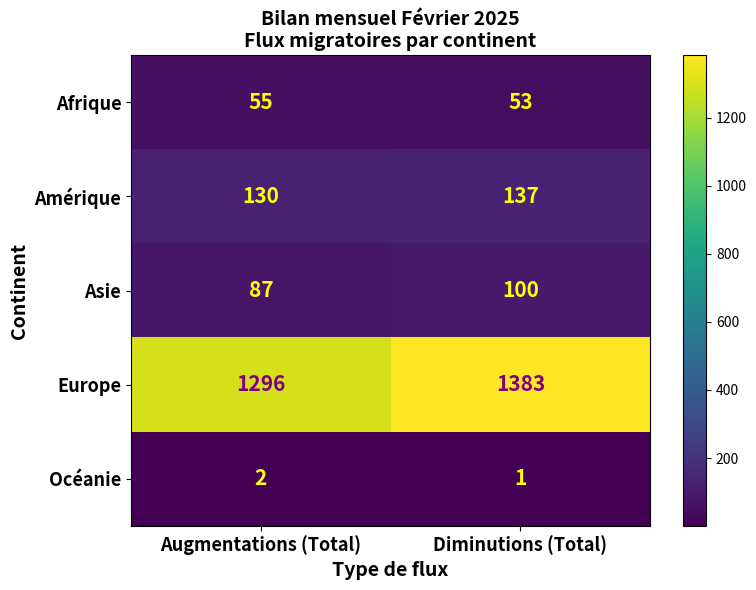

What is the maximum value shown in the chart?

1383